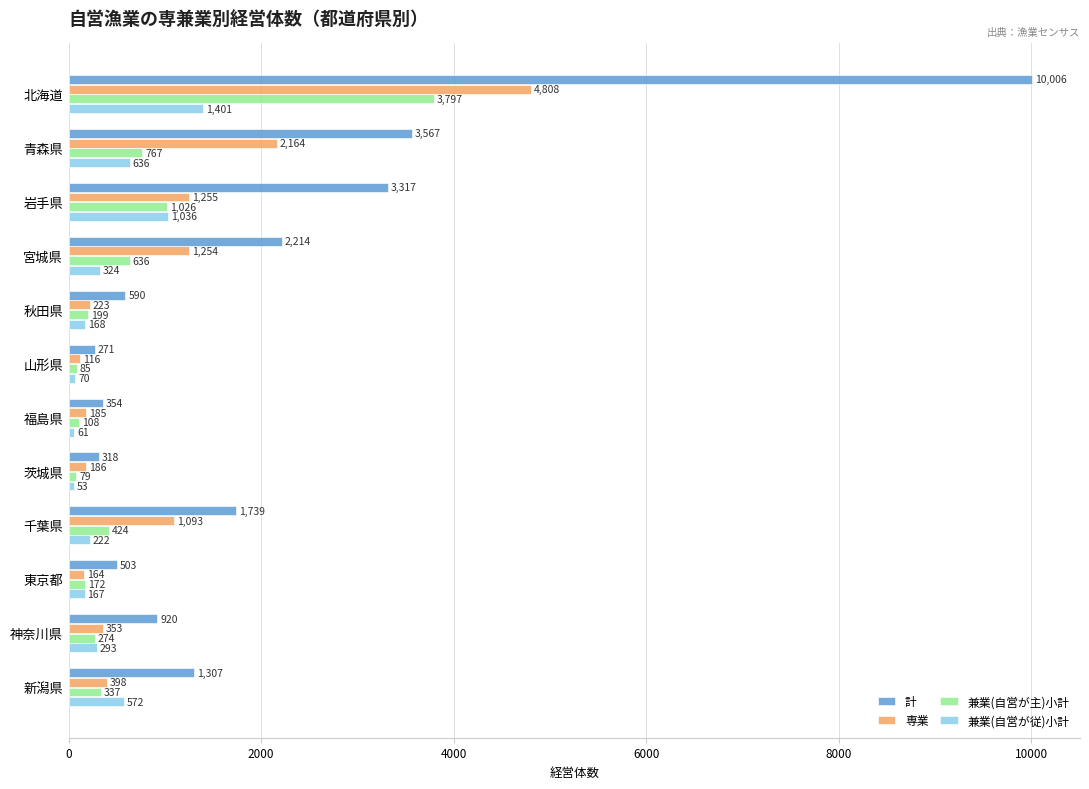

What is the approximate value of 計 at 新潟県, to the nearest 100?

1300